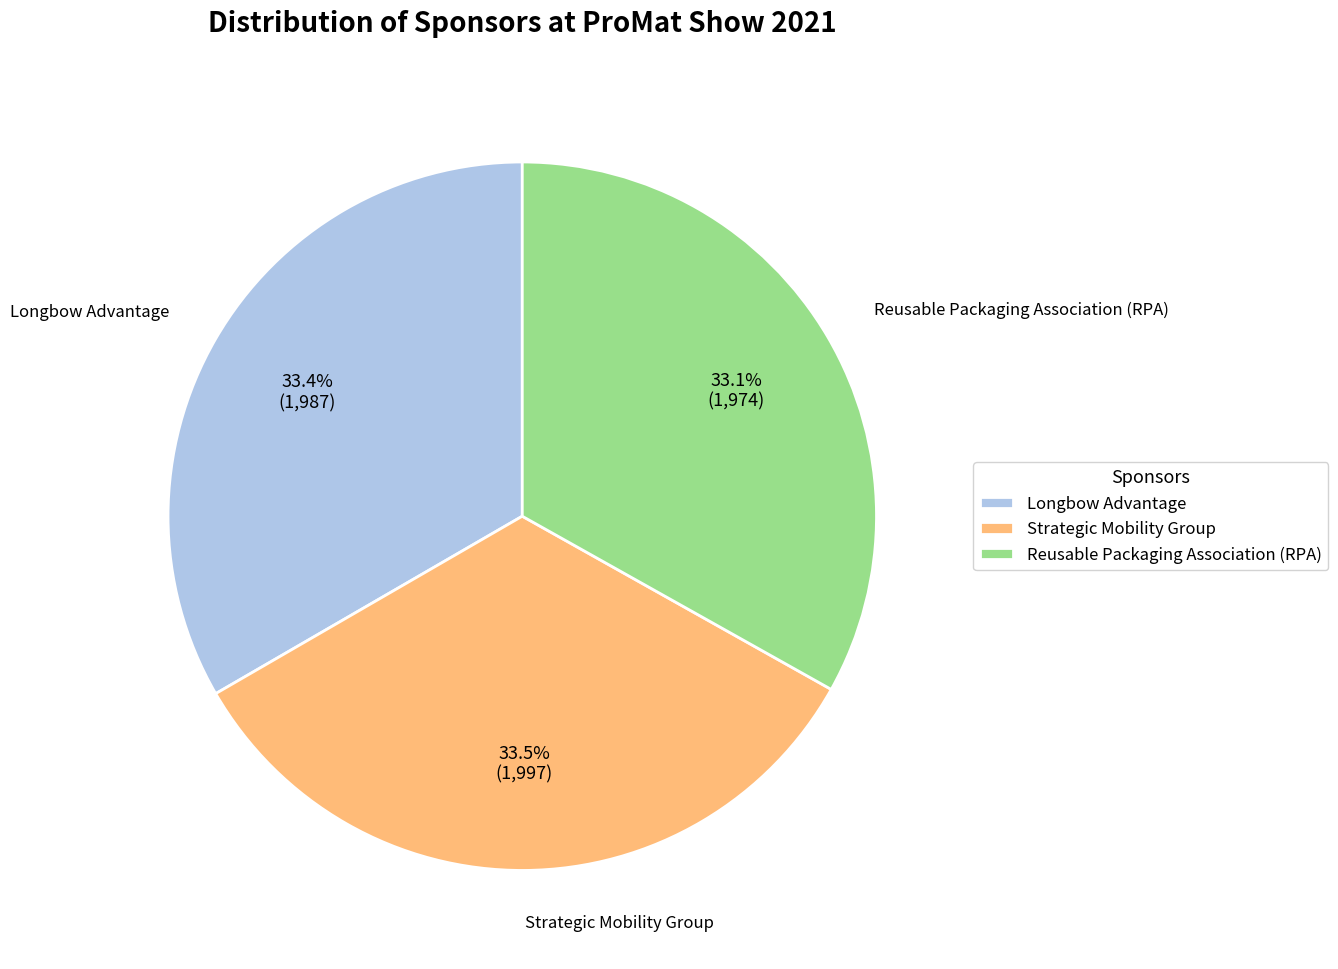

Does any single category account for the majority?

No